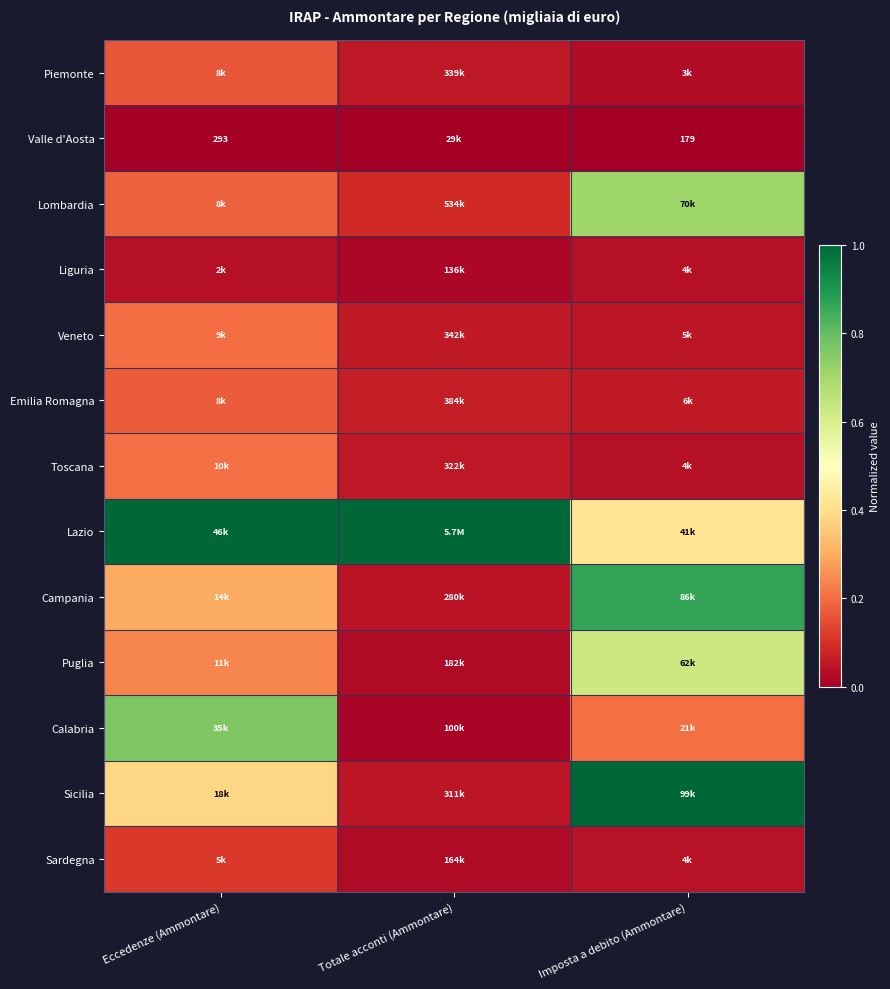

The value of Lazio at Totale acconti (Ammontare) is 1.0. True or false?

True